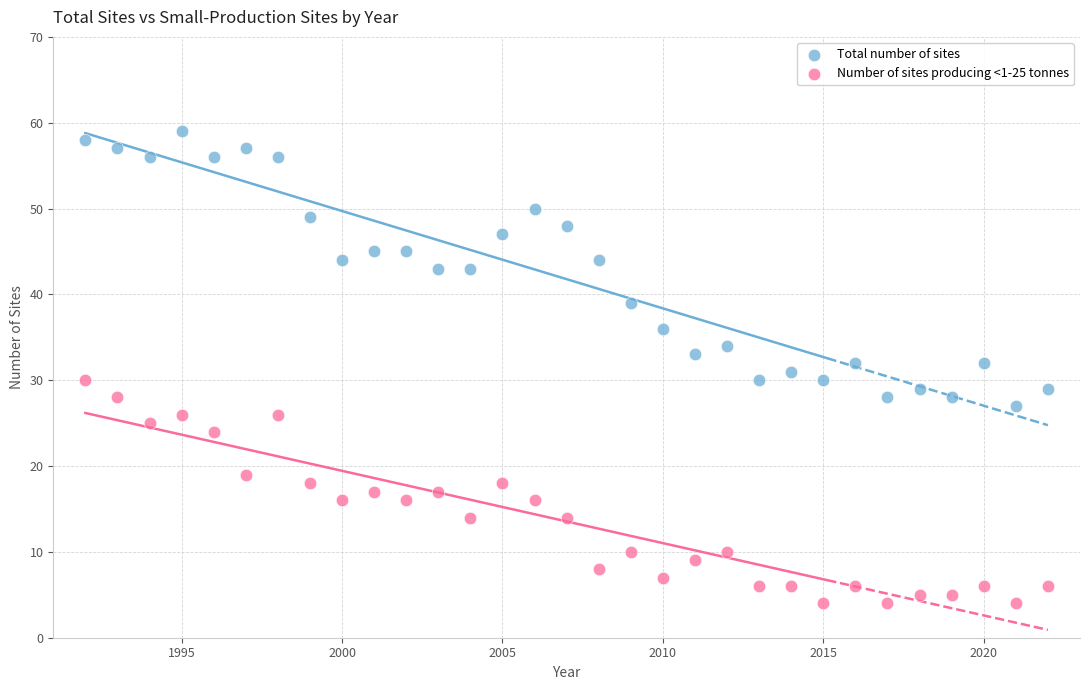

Across all data points, what is the range of Y values (max minus min)?

55